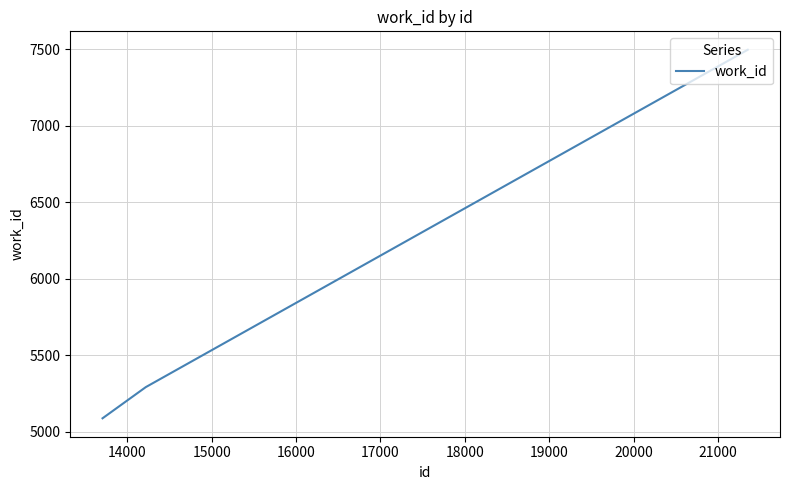

What is the smallest value displayed?

5088